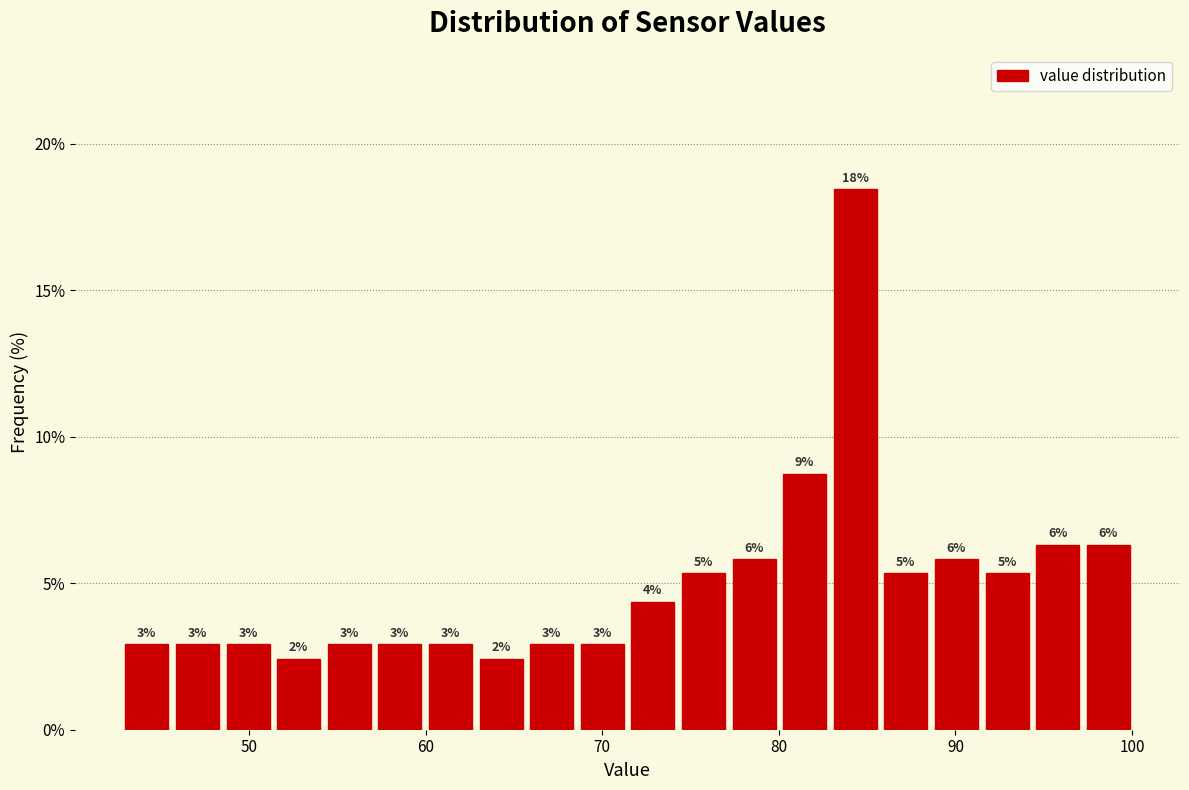

Read against the x-axis, roughly where is the centre of the tallest bar?

84